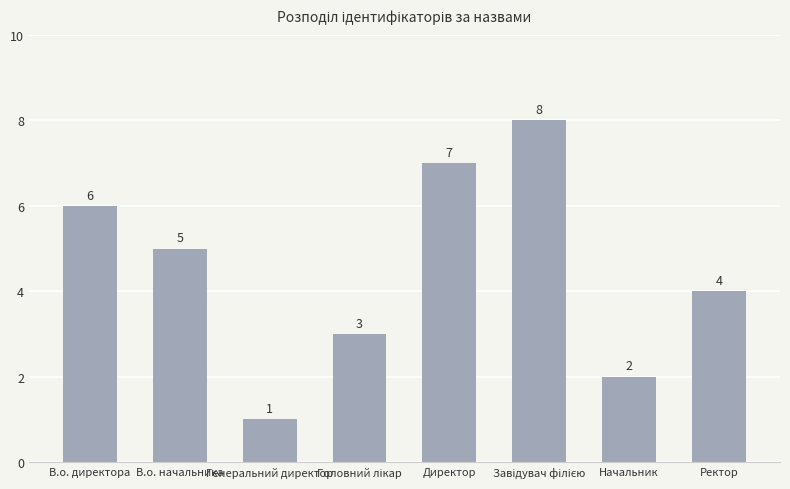

Reading left to right, extract all data points from this chart.

6	5	1	3	7	8	2	4